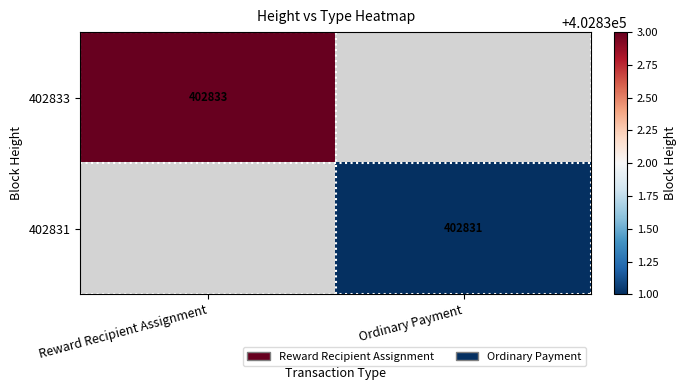

True or false: 402833 has a value of 249497 at Reward Recipient Assignment.

False